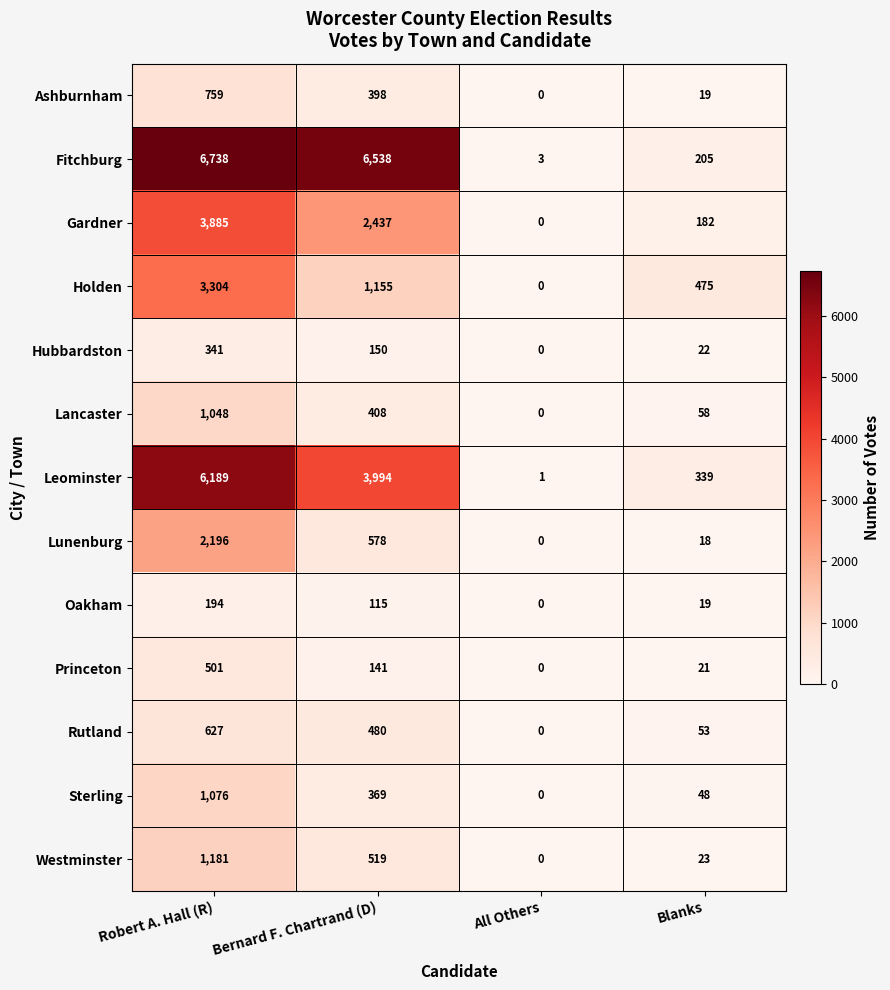

Read the Sterling value at Robert A. Hall (R).

1076